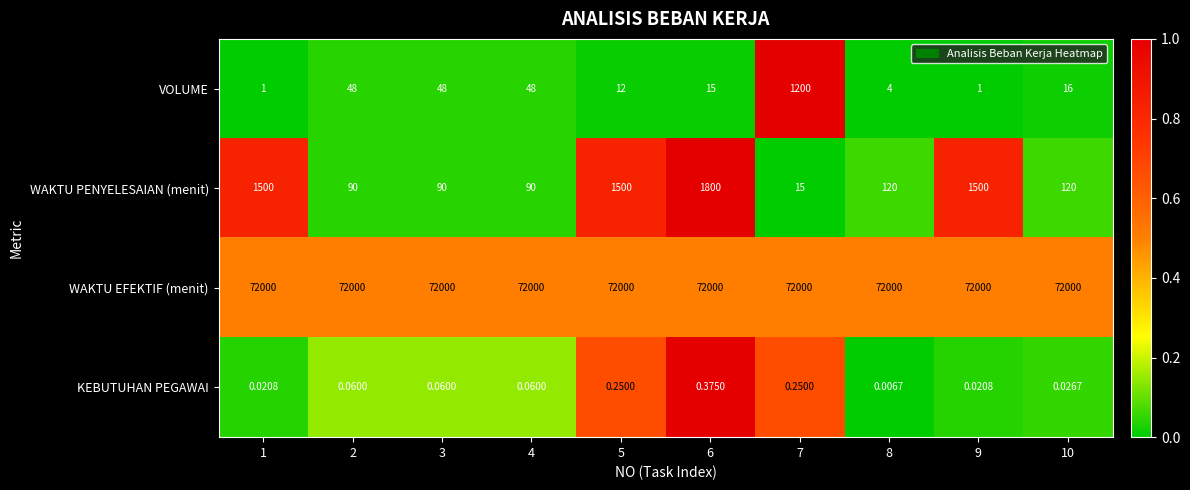

Which series has the widest spread of values?

WAKTU PENYELESAIAN (menit)